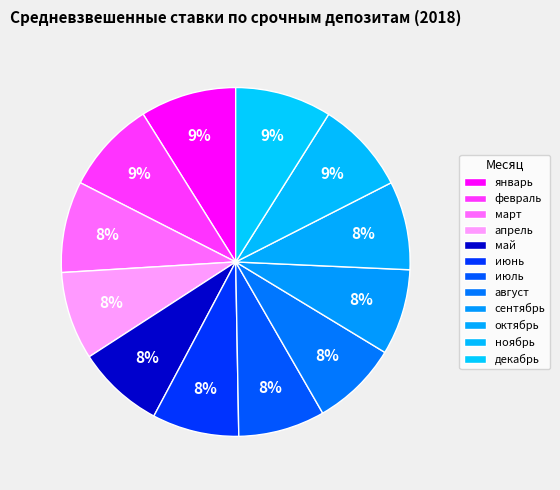

To the nearest percent, what is the combined percentage of октябрь and ноябрь?

17%